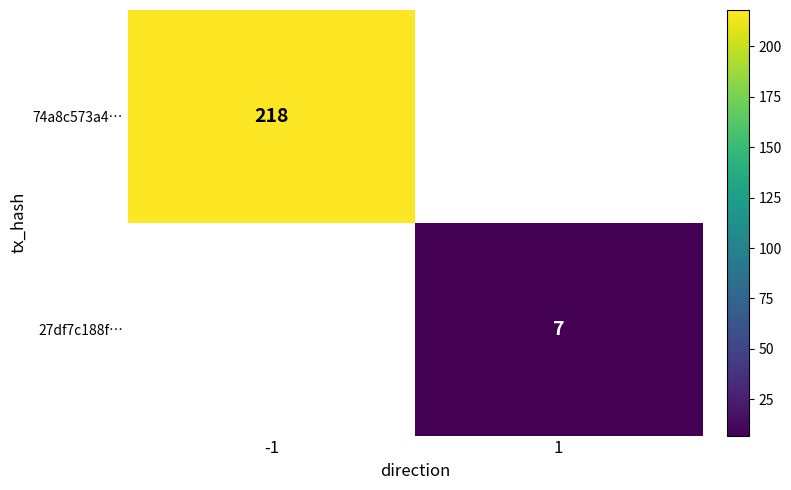

The value of 27df7c188f… at 1 is 4. True or false?

False